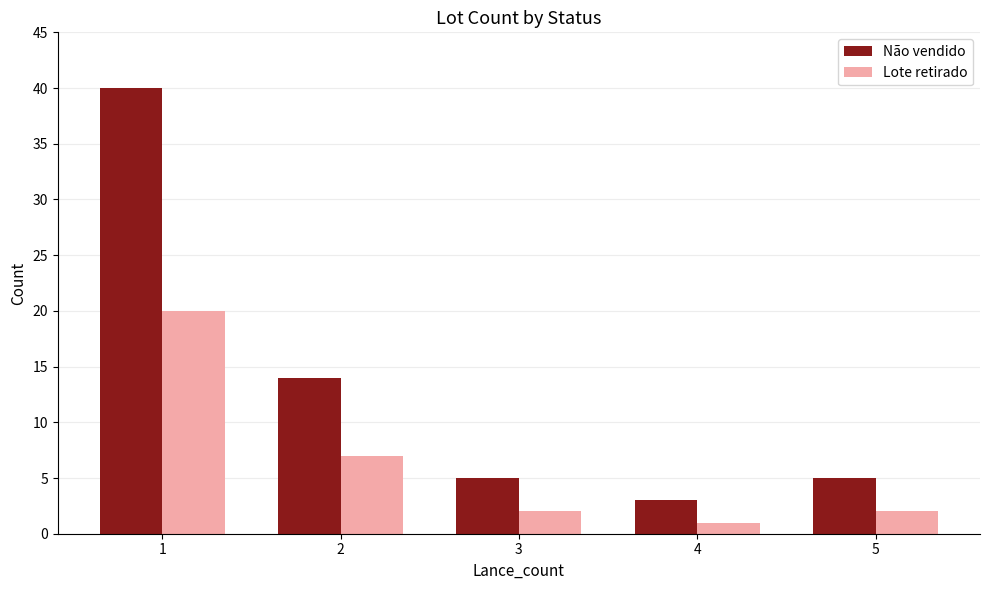

How many series are shown in this chart?

2